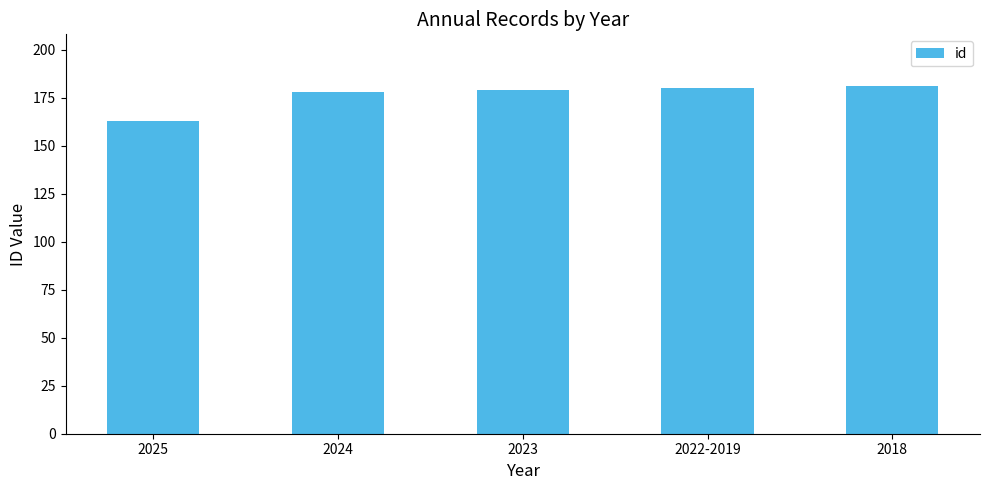

What is the ratio of the value at 2023 to the value at 2025?

1.1